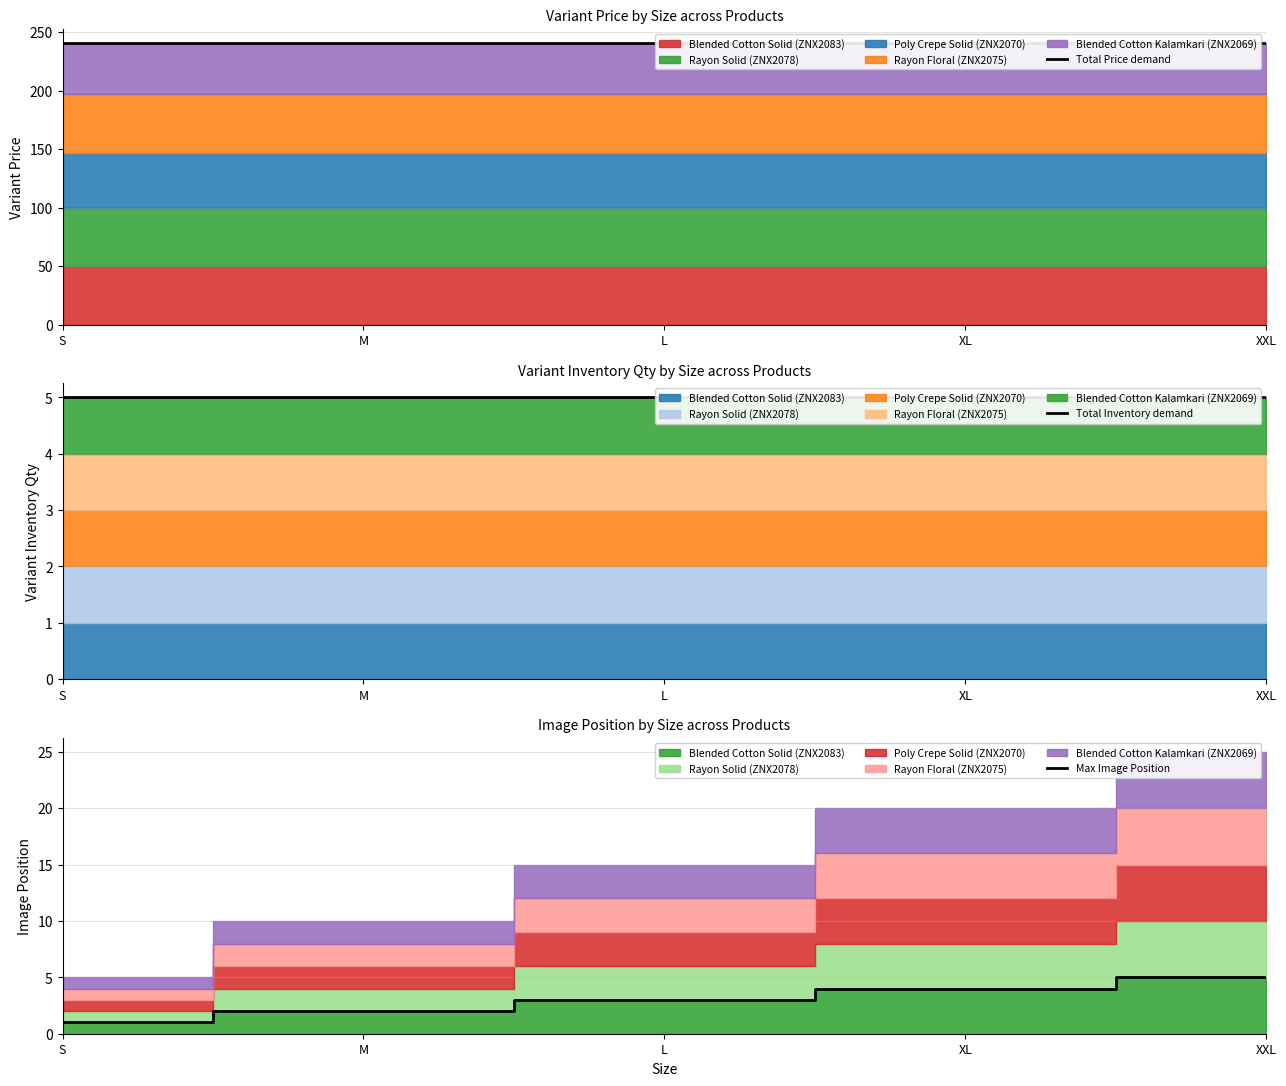

True or false: Total Inventory demand has a value of 5 at M.

True